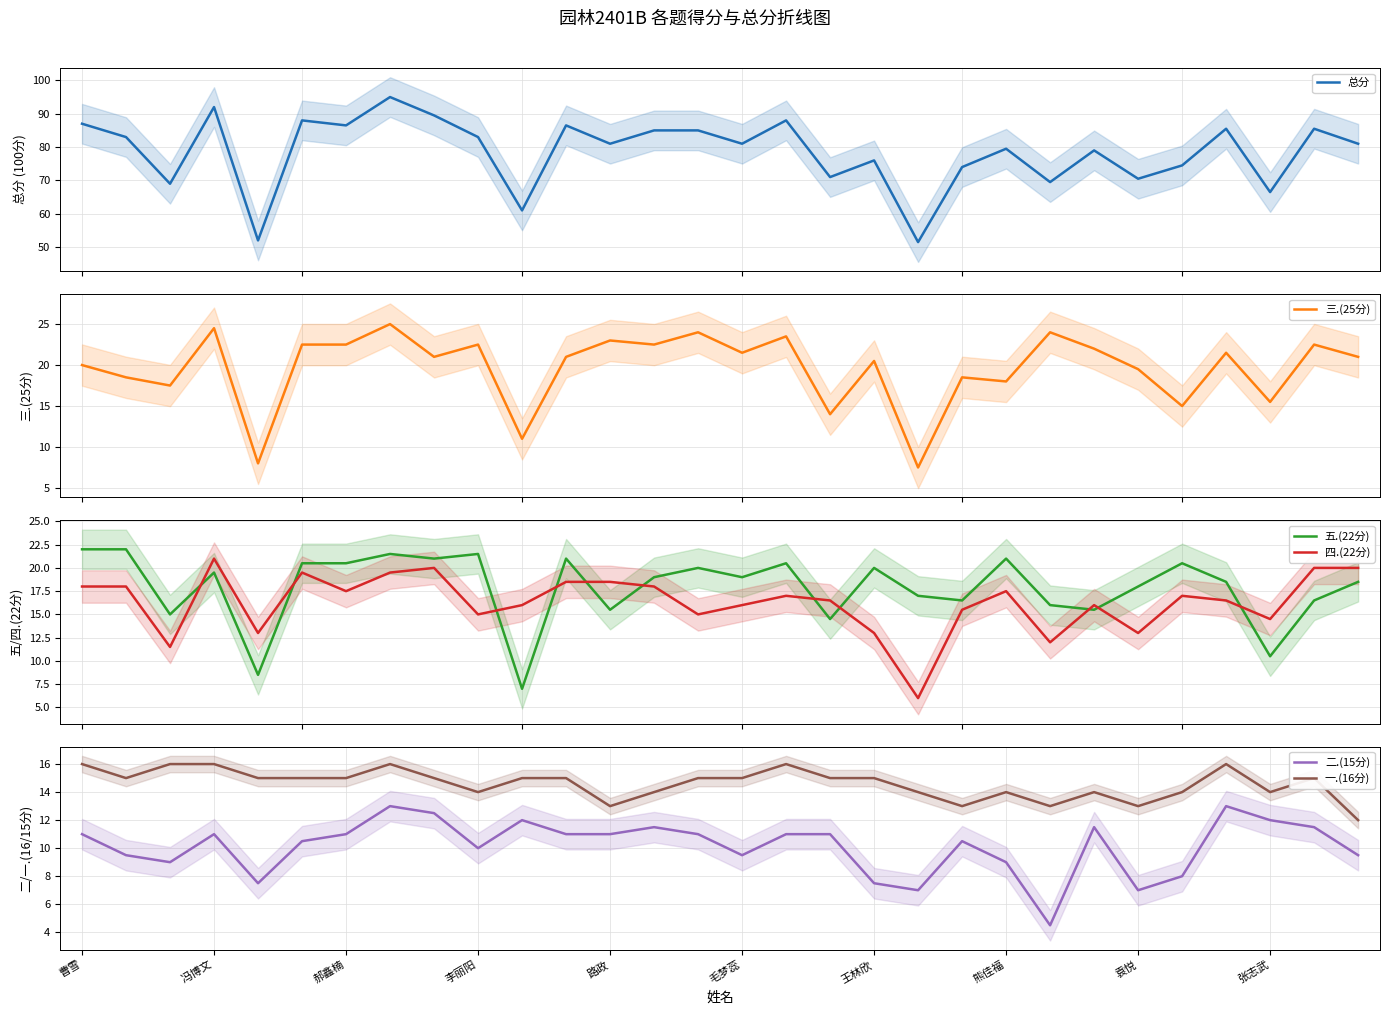

Reading right to left, extract all data points from this chart.

总分: 81.0	85.5	66.5	85.5	74.5	70.5	79.0	69.5	79.5	74.0	51.5	76.0	71.0	88.0	81.0	85.0	85.0	81.0	86.5	61.0	83.0	89.5	95.0	86.5	88.0	52.0	92.0	69.0	83.0	87.0
三.(25分): 21.0	22.5	15.5	21.5	15.0	19.5	22.0	24.0	18.0	18.5	7.5	20.5	14.0	23.5	21.5	24.0	22.5	23.0	21.0	11.0	22.5	21.0	25.0	22.5	22.5	8.0	24.5	17.5	18.5	20.0
五.(22分): 18.5	16.5	10.5	18.5	20.5	18.0	15.5	16.0	21.0	16.5	17.0	20.0	14.5	20.5	19.0	20.0	19.0	15.5	21.0	7.0	21.5	21.0	21.5	20.5	20.5	8.5	19.5	15.0	22.0	22.0
四.(22分): 20.0	20.0	14.5	16.5	17.0	13.0	16.0	12.0	17.5	15.5	6.0	13.0	16.5	17.0	16.0	15.0	18.0	18.5	18.5	16.0	15.0	20.0	19.5	17.5	19.5	13.0	21.0	11.5	18.0	18.0
二.(15分): 9.5	11.5	12.0	13.0	8.0	7.0	11.5	4.5	9.0	10.5	7.0	7.5	11.0	11.0	9.5	11.0	11.5	11.0	11.0	12.0	10.0	12.5	13.0	11.0	10.5	7.5	11.0	9.0	9.5	11.0
一.(16分): 12.0	15.0	14.0	16.0	14.0	13.0	14.0	13.0	14.0	13.0	14.0	15.0	15.0	16.0	15.0	15.0	14.0	13.0	15.0	15.0	14.0	15.0	16.0	15.0	15.0	15.0	16.0	16.0	15.0	16.0